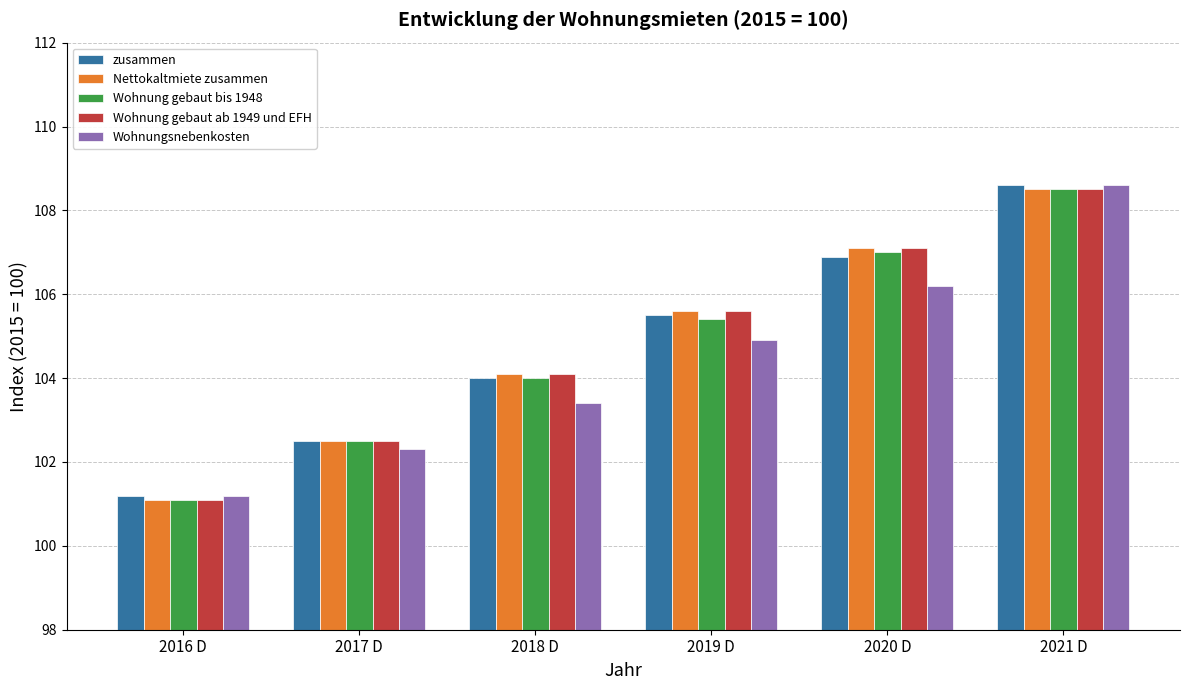

How many distinct data groups are displayed?

5